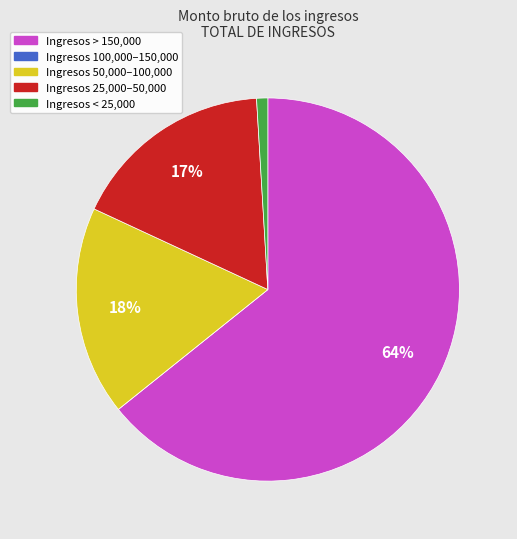

Is there a majority slice in this chart?

Yes